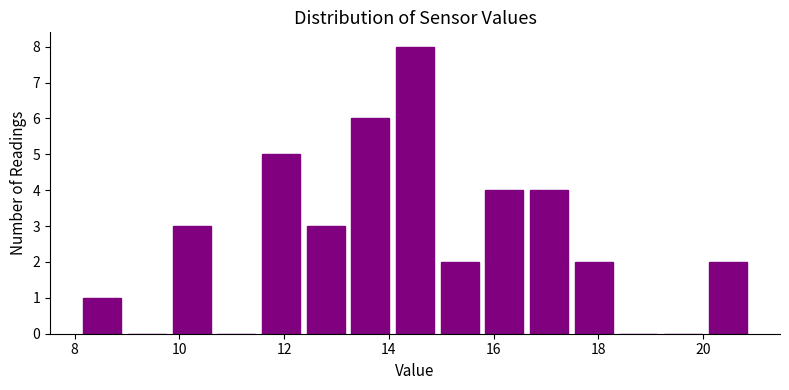

Reading left to right, list every bar in this chart as the range it spans on the x-axis followed by its height. Neither the bar edges nor the heights are printed on the chart, so give them approximately, as read against the axes.

8.2 to 9.0: 1
9.0 to 9.8: 0
9.8 to 10.6: 3
10.6 to 11.6: 0
11.6 to 12.4: 5
12.4 to 13.2: 3
13.2 to 14.0: 6
14.0 to 15.0: 8
15.0 to 15.8: 2
15.8 to 16.6: 4
16.6 to 17.4: 4
17.4 to 18.4: 2
18.4 to 19.2: 0
19.2 to 20.0: 0
20.0 to 21.0: 2